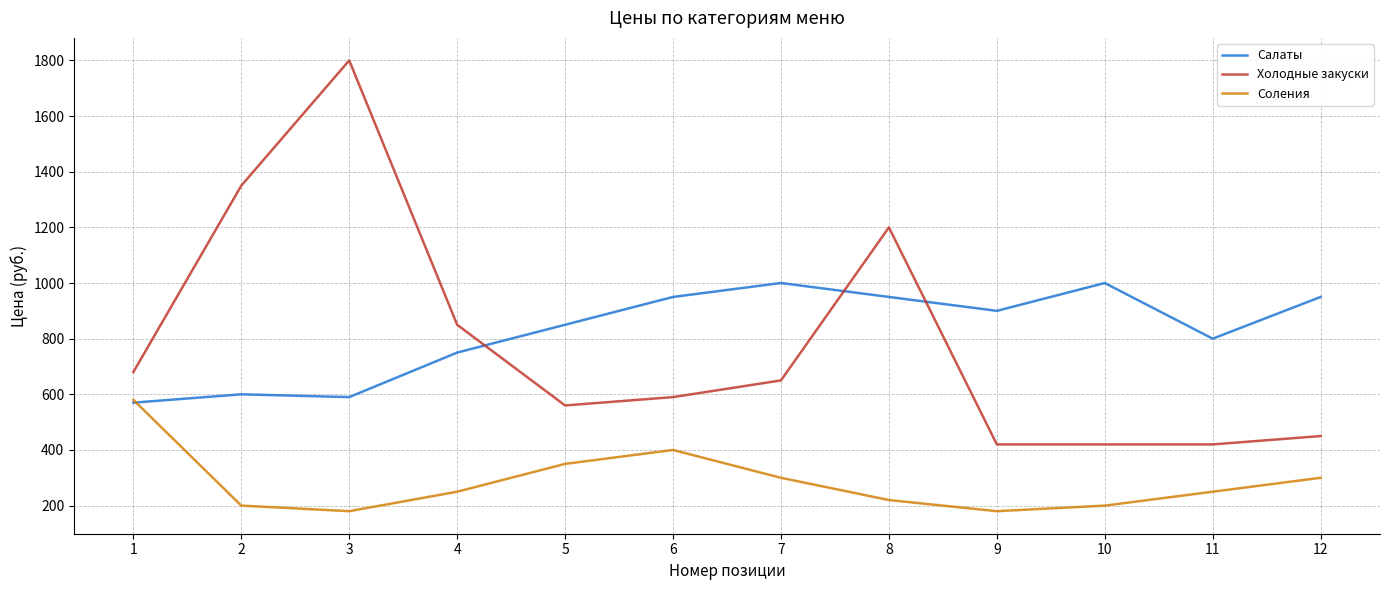

Which series has the largest range (max minus min)?

Холодные закуски